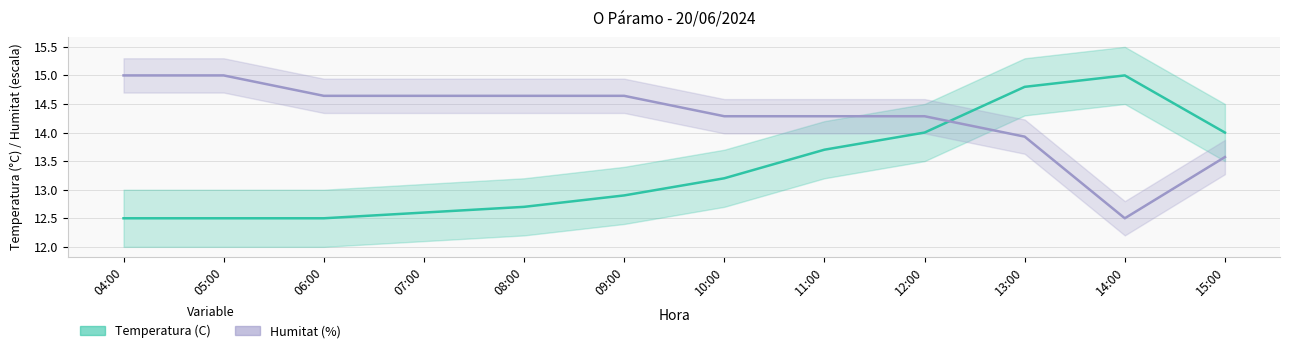

True or false: Temperatura (C) and Humitat (%) intersect in this chart.

True